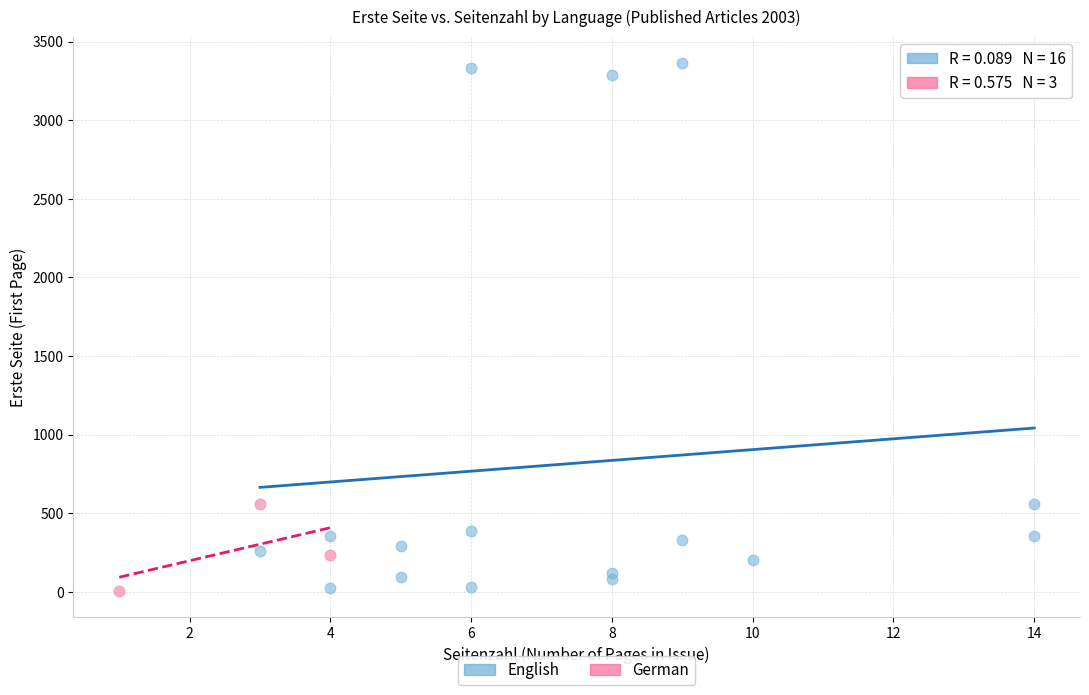

Which series reaches the maximum Y coordinate?

English